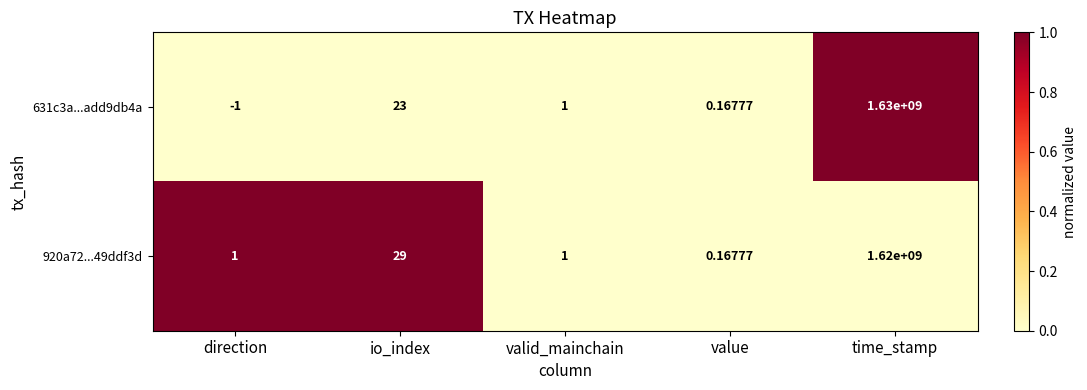

Rank the series by their maximum value, from highest to lowest.

631c3a...add9db4a, 920a72...49ddf3d